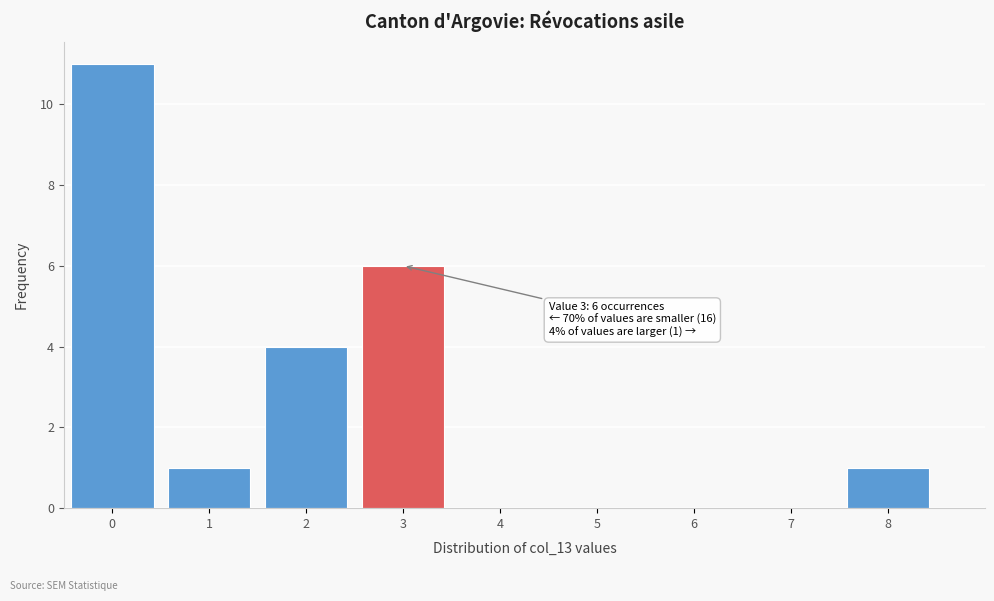

Reading right to left, extract all data points from this chart.

8=1	7=0	6=0	5=0	4=0	3=6	2=4	1=1	0=11